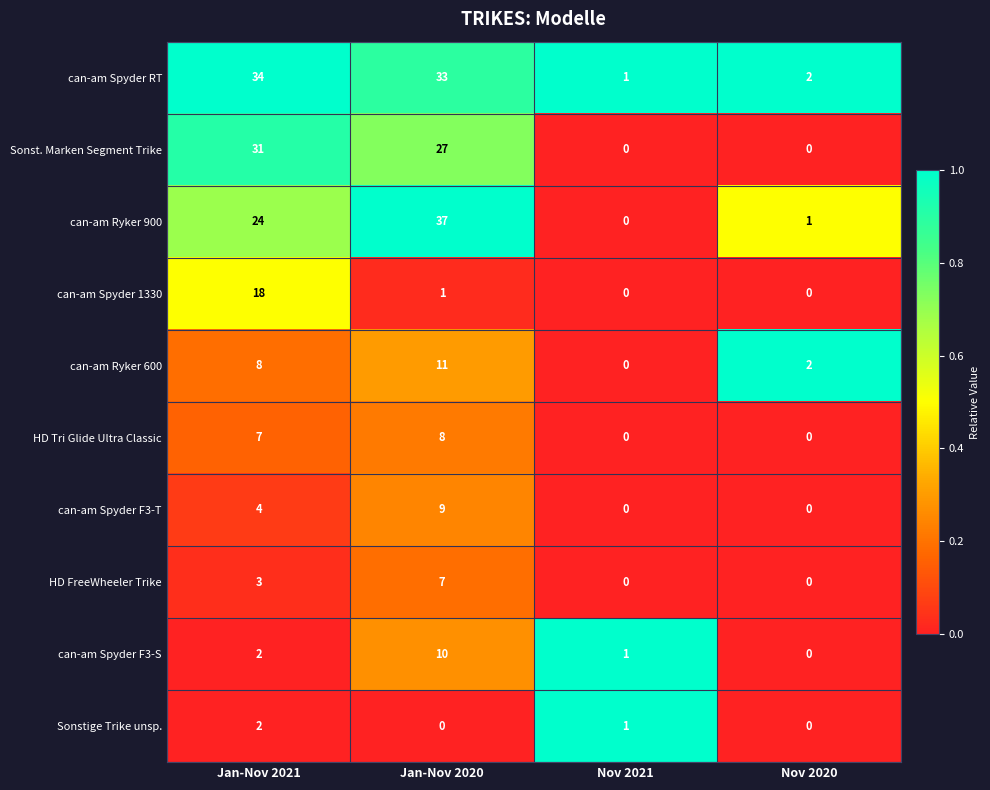

What is the sum of all can-am Ryker 600 values?

21